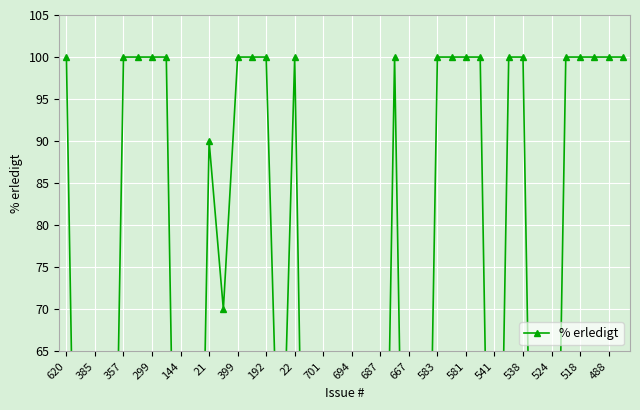

How many points are lower than both their immediate neighbors (excluding endpoints)?

3